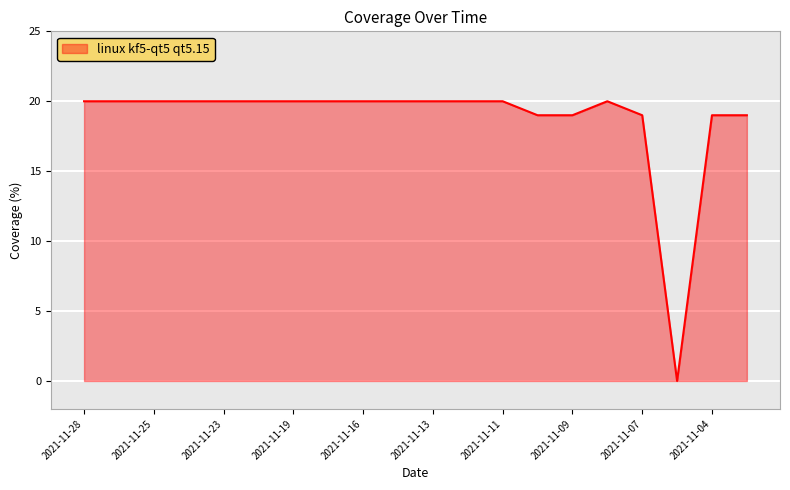

What is the difference between the maximum and minimum values?

20